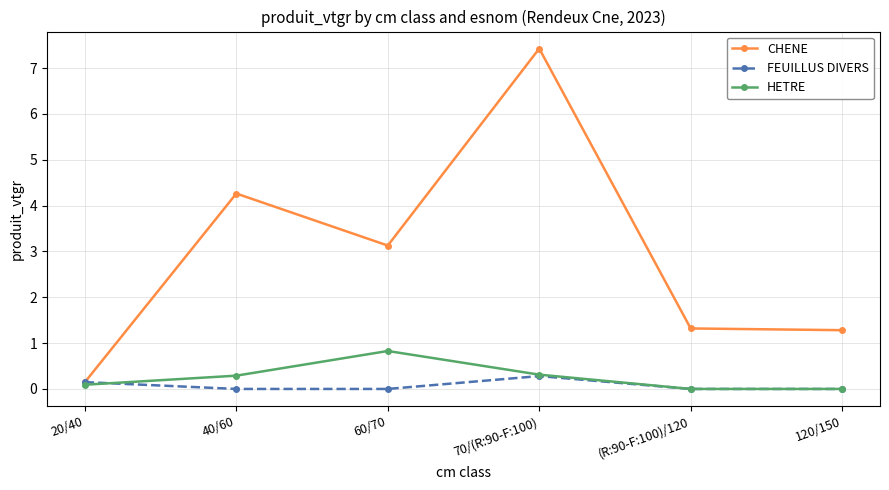

How many intersections are there between FEUILLUS DIVERS and CHENE?

1